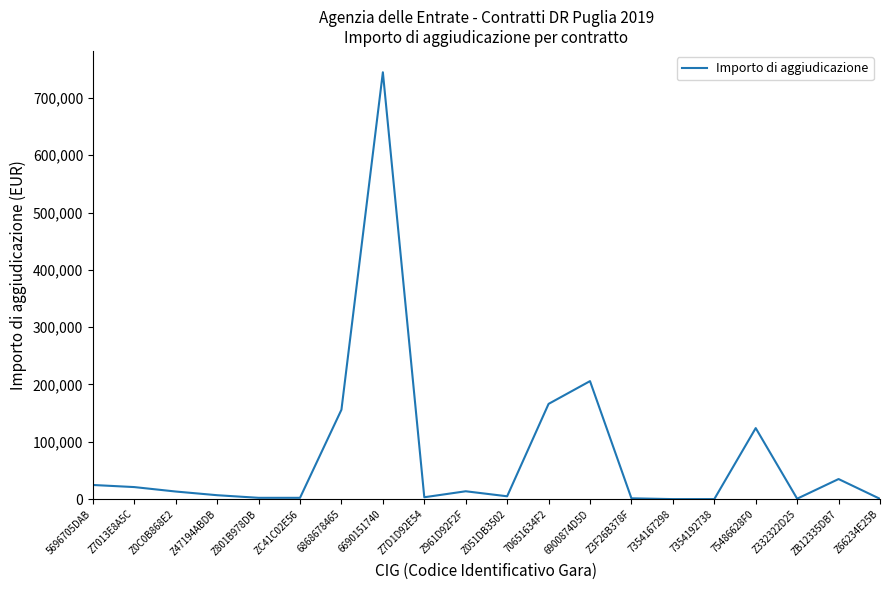

What is the difference between the maximum and minimum values?

744715.3